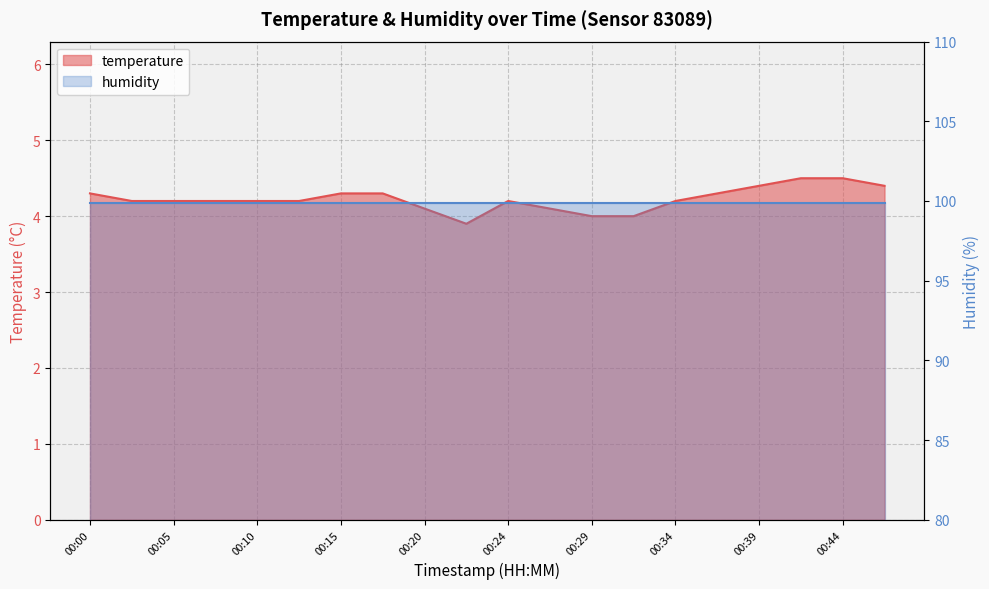

What is the difference between the values at 00:39 and 00:42?

0.1